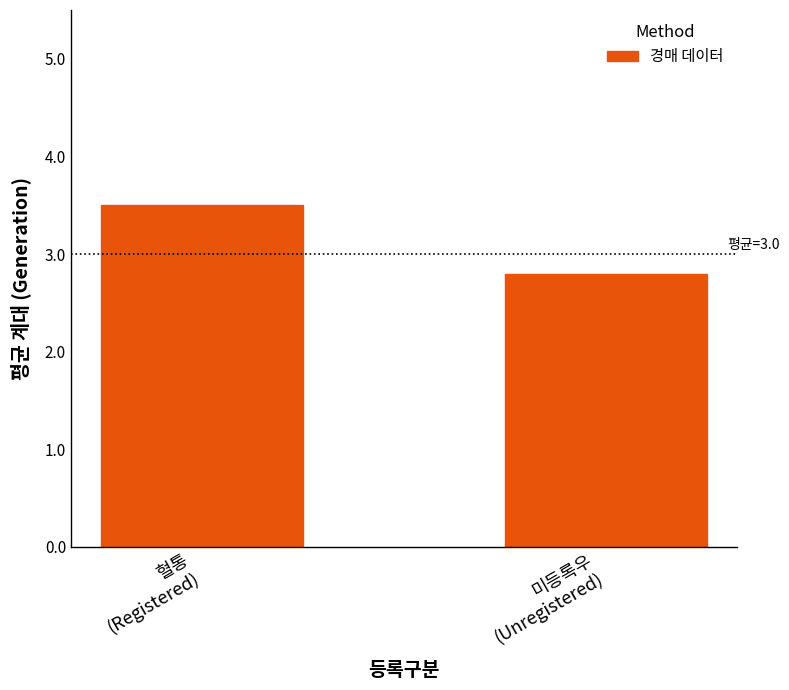

Are the bars horizontal?

No